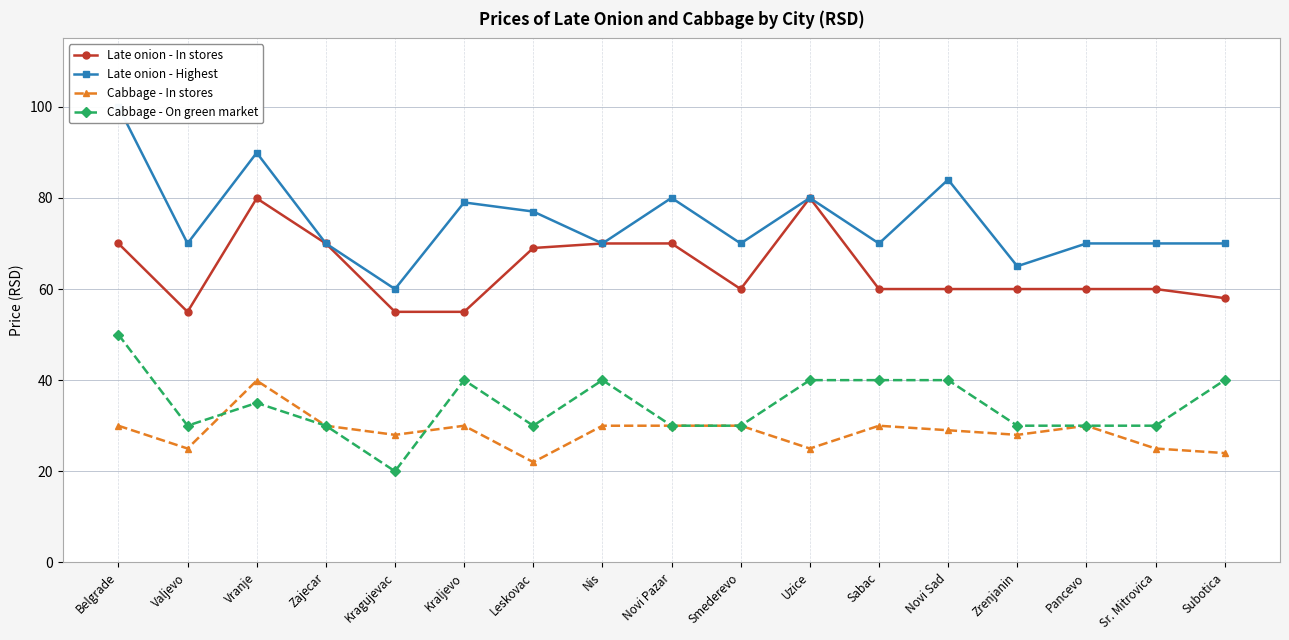

At which category does Late onion - Highest reach its first local valley?

Valjevo